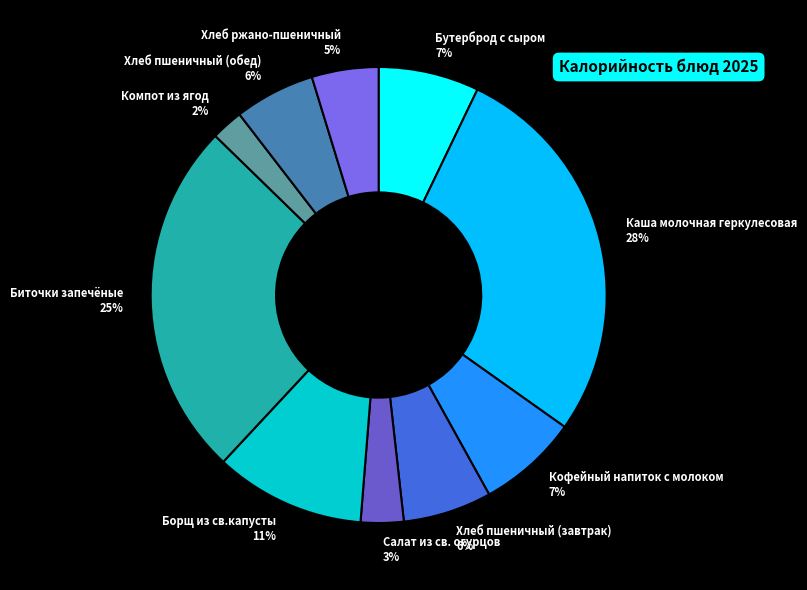

Between Бутерброд с сыром and Хлеб пшеничный (завтрак), which is larger?

Бутерброд с сыром